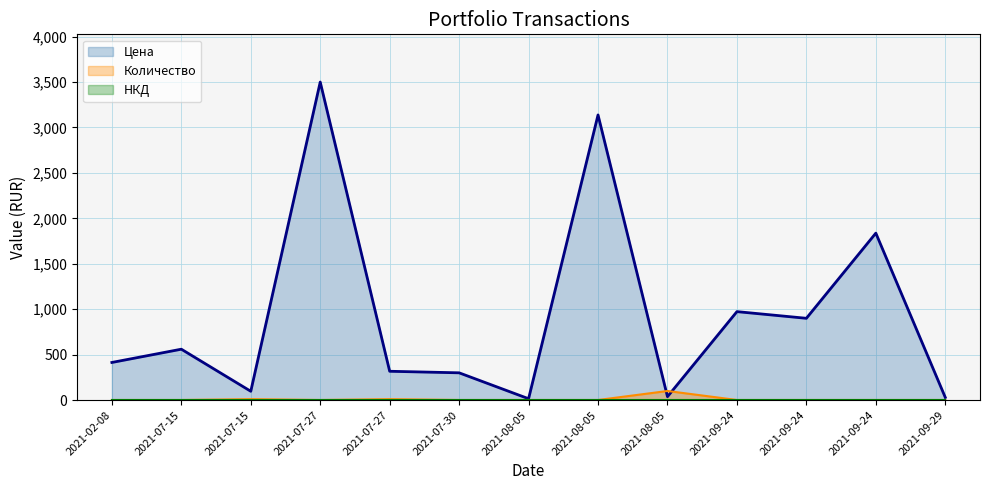

Read the Количество value at 2021-09-24.

1.0